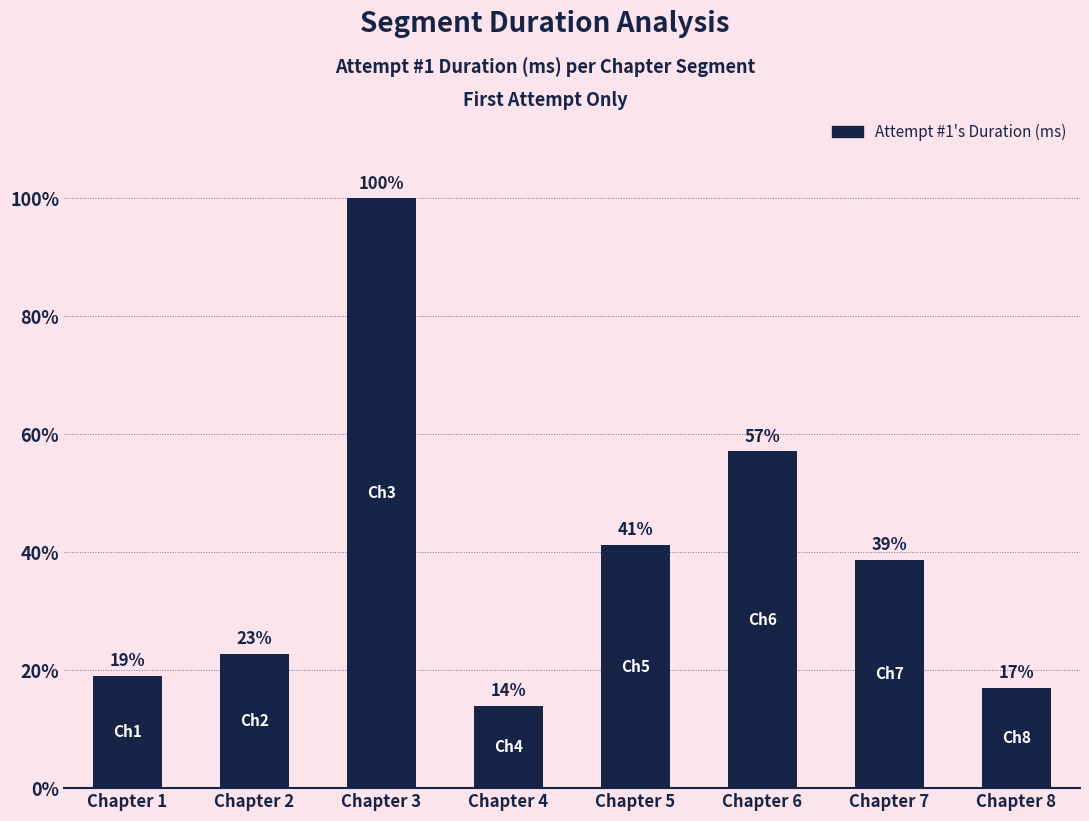

What is the ratio of the value at Chapter 5 to the value at Chapter 8?

2.4